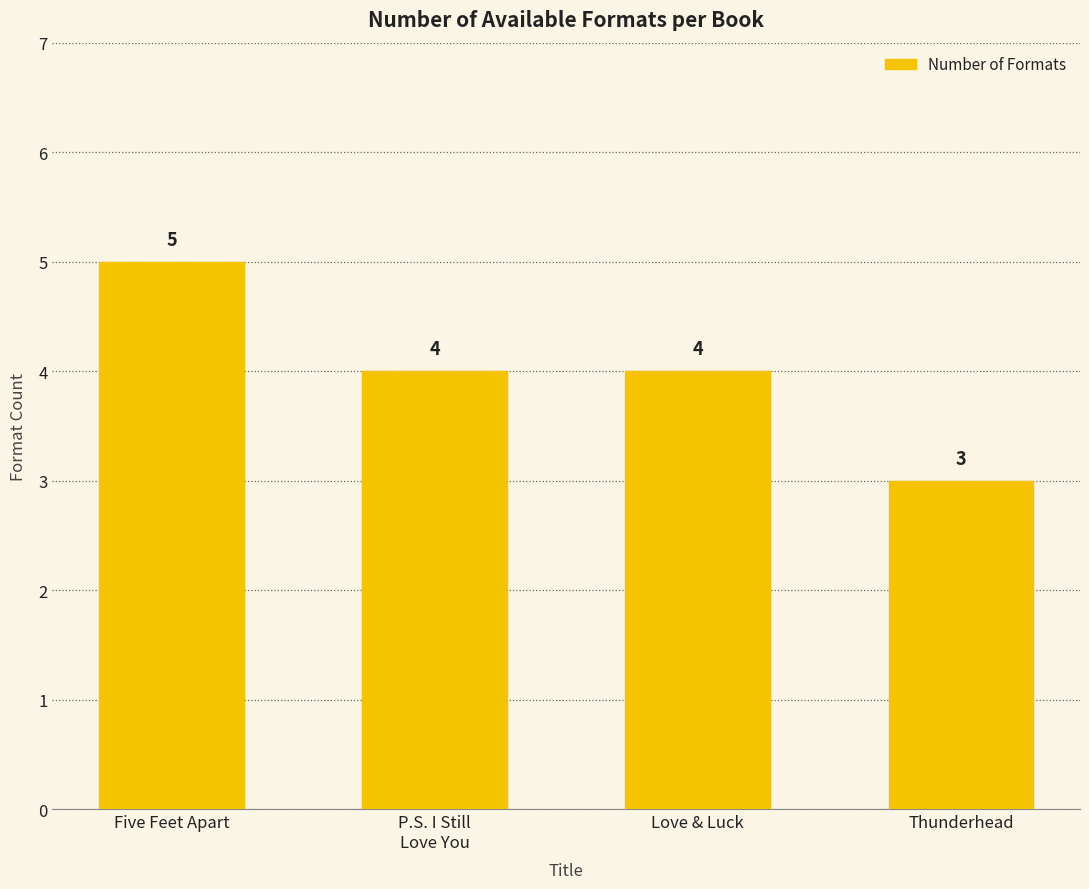

Which category has the lowest value across all series?

Thunderhead